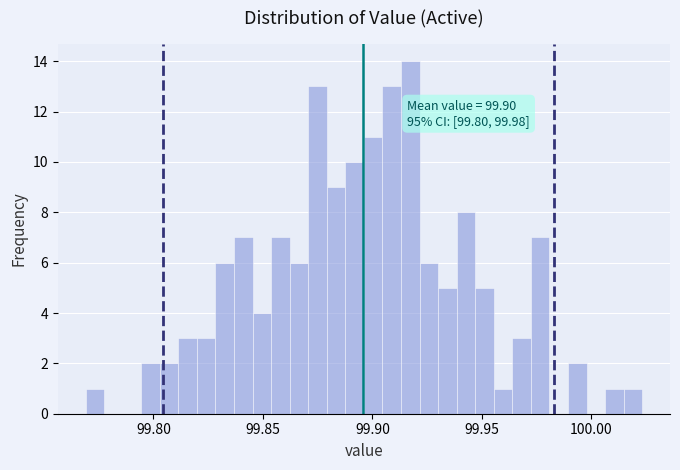

Read against the x-axis, roughly where is the centre of the tallest bar?

99.915